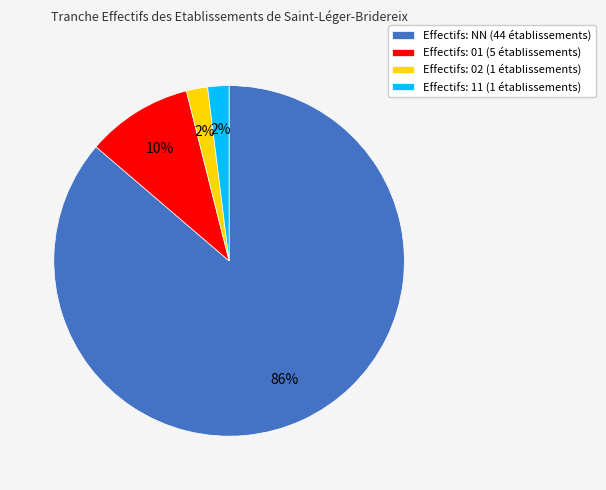

What percentage is the Effectifs: 11 (1 établissements) slice, to the nearest percent?

2%